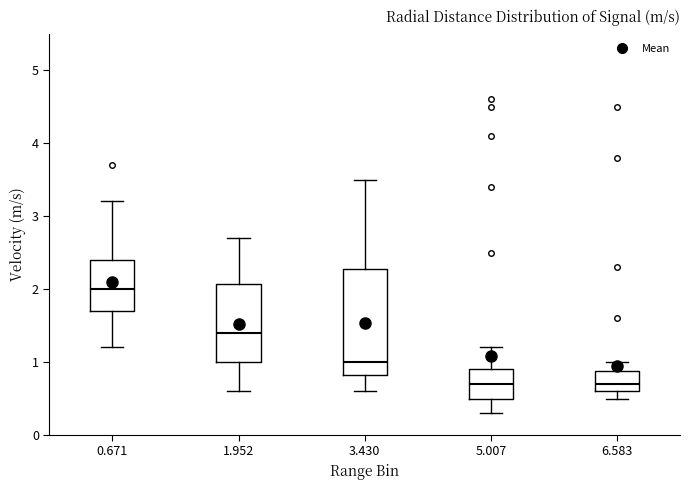

Where does the median line of the box at x = 6.583 sit on the y-axis? The values are not printed on the chart, so give them approximately, as read against the axis.

0.7